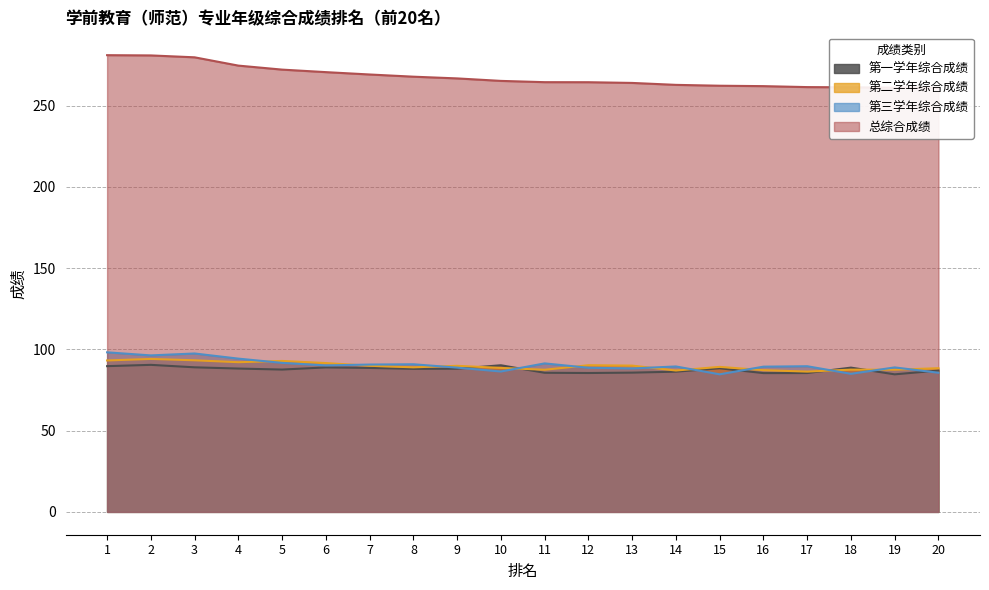

What is the maximum value shown in the chart?

281.0